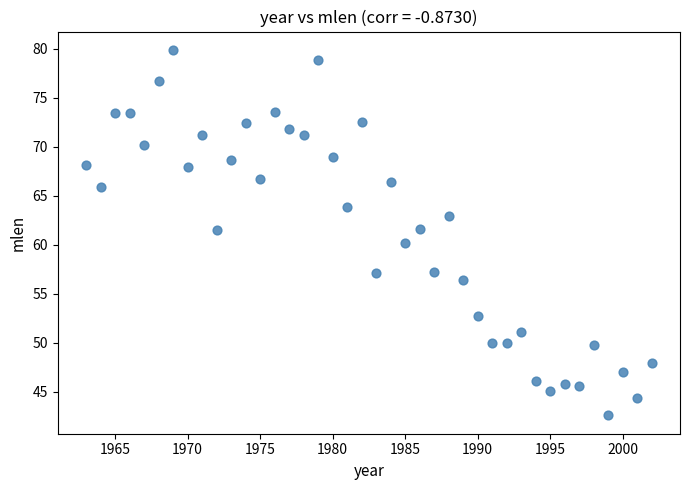

What is the range of X values (max minus min)?

39.0